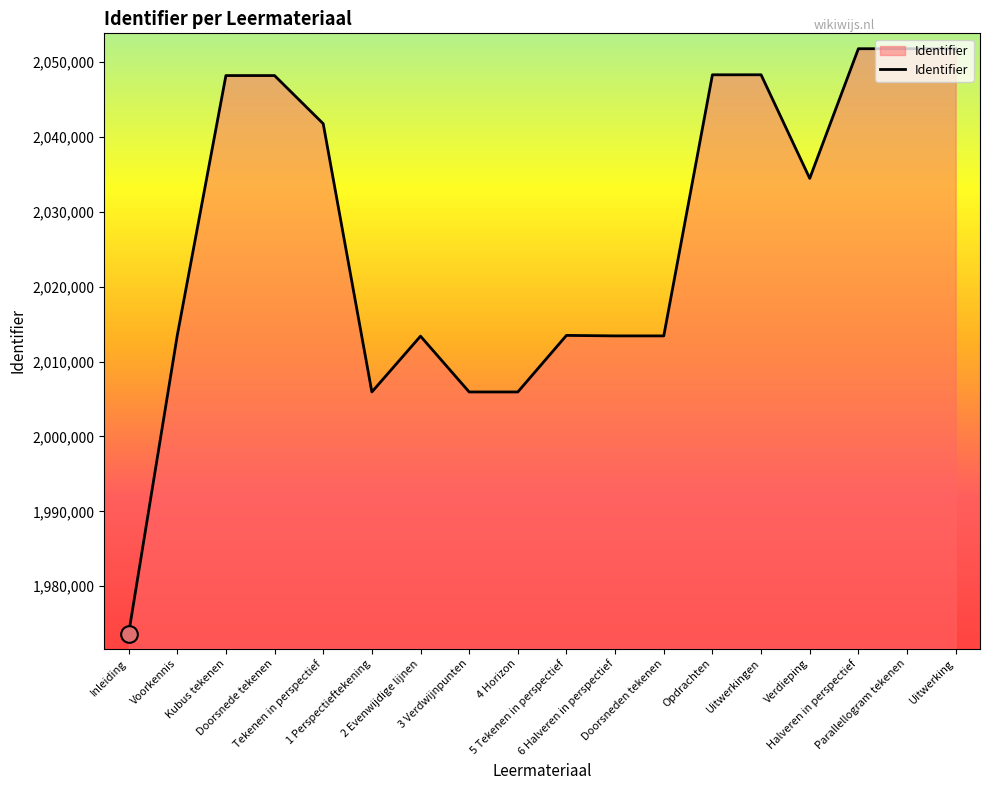

What is the greatest value displayed?

2051806